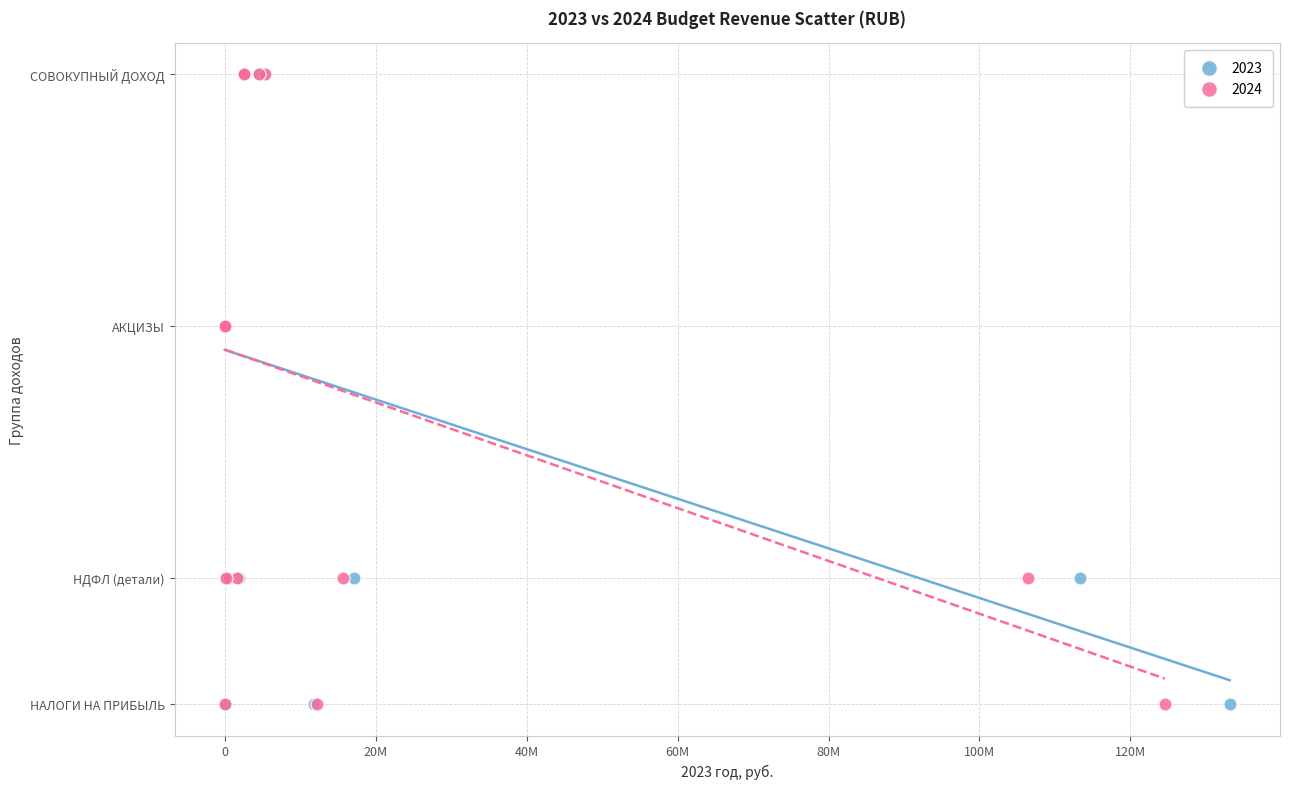

What are all the series names shown in the legend?

2023, 2024